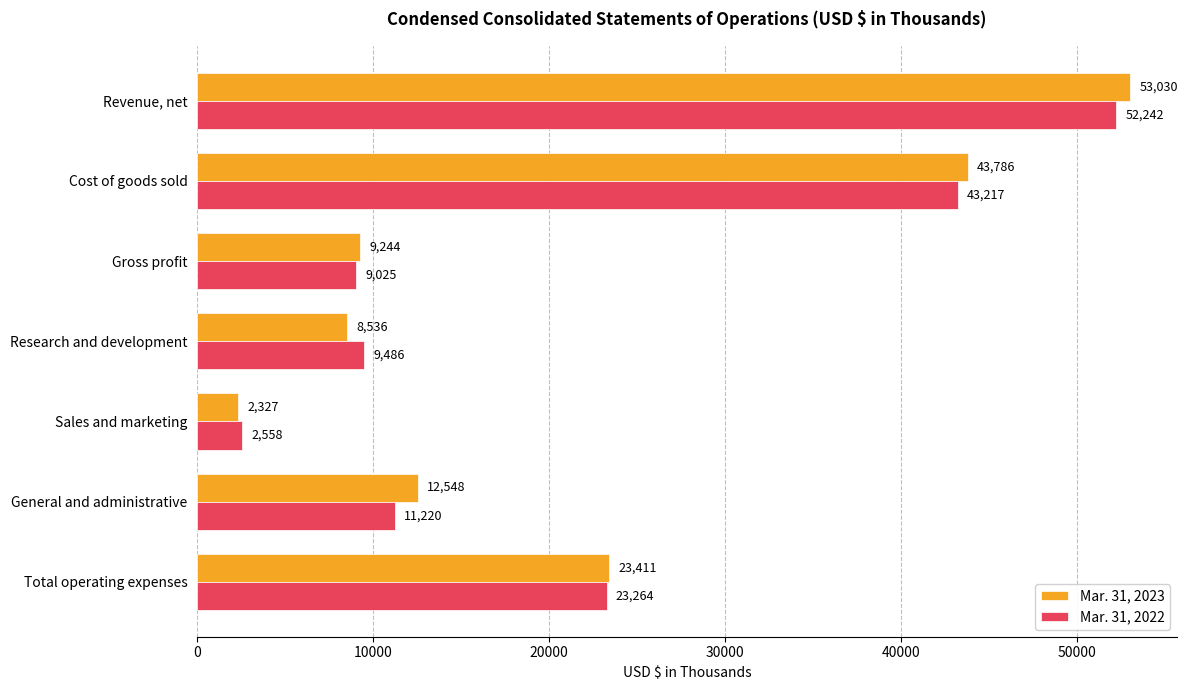

The Mar. 31, 2022 series shows 23264 at Total operating expenses. True or false?

True